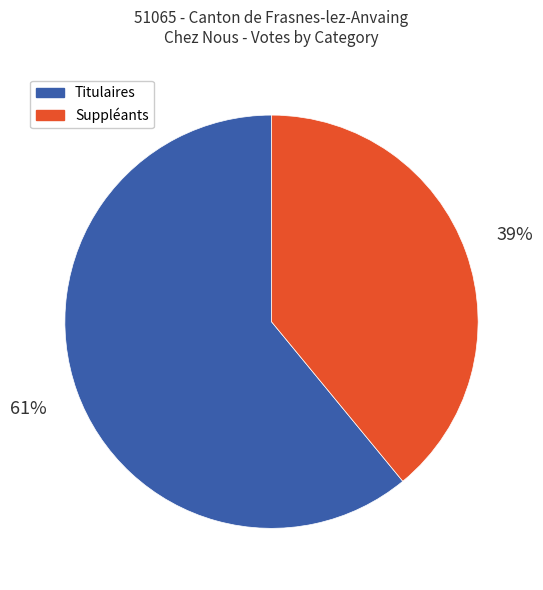

Count the number of slices in the pie.

2